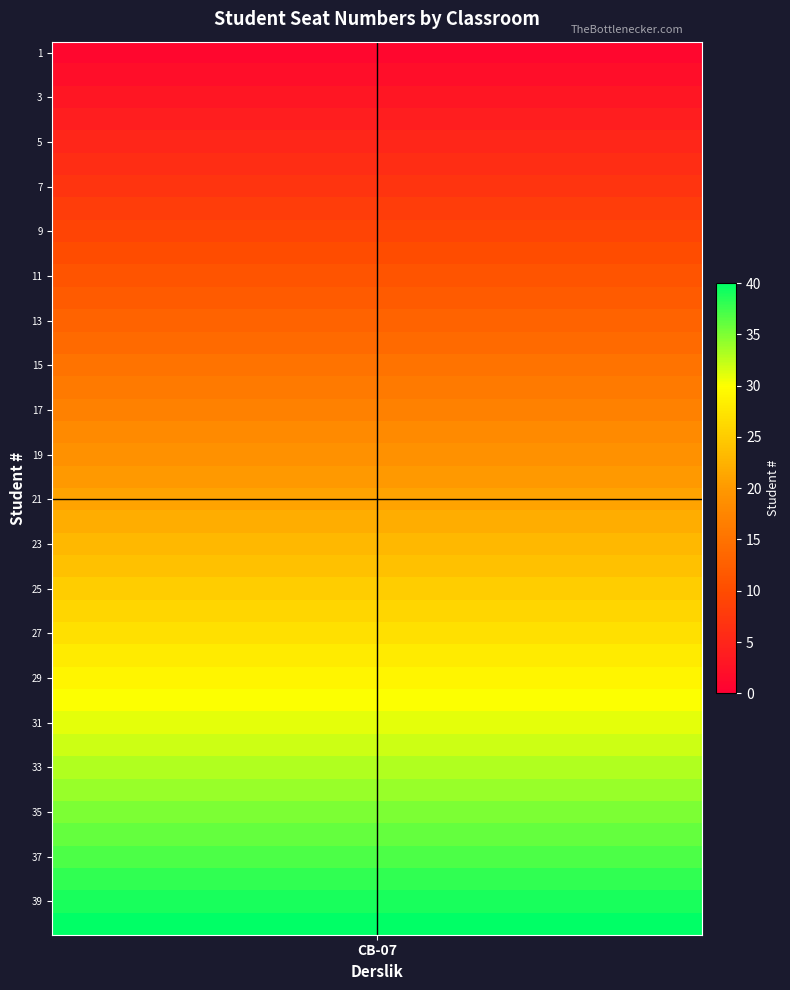

What is the sum of all values?

820